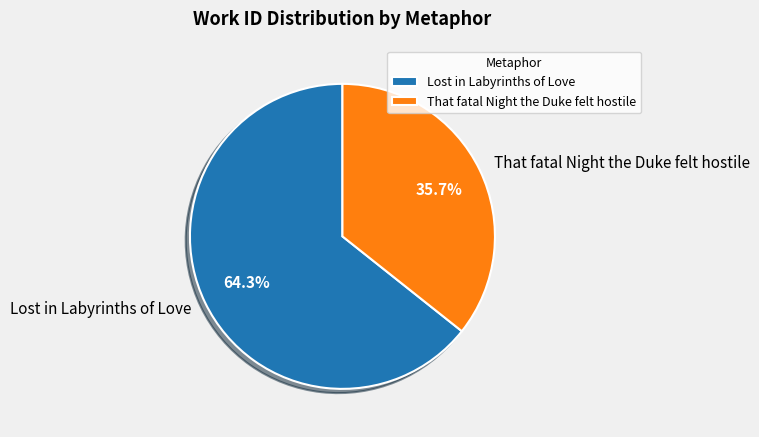

Rank the categories by value from lowest to highest.

That fatal Night the Duke felt hostile, Lost in Labyrinths of Love